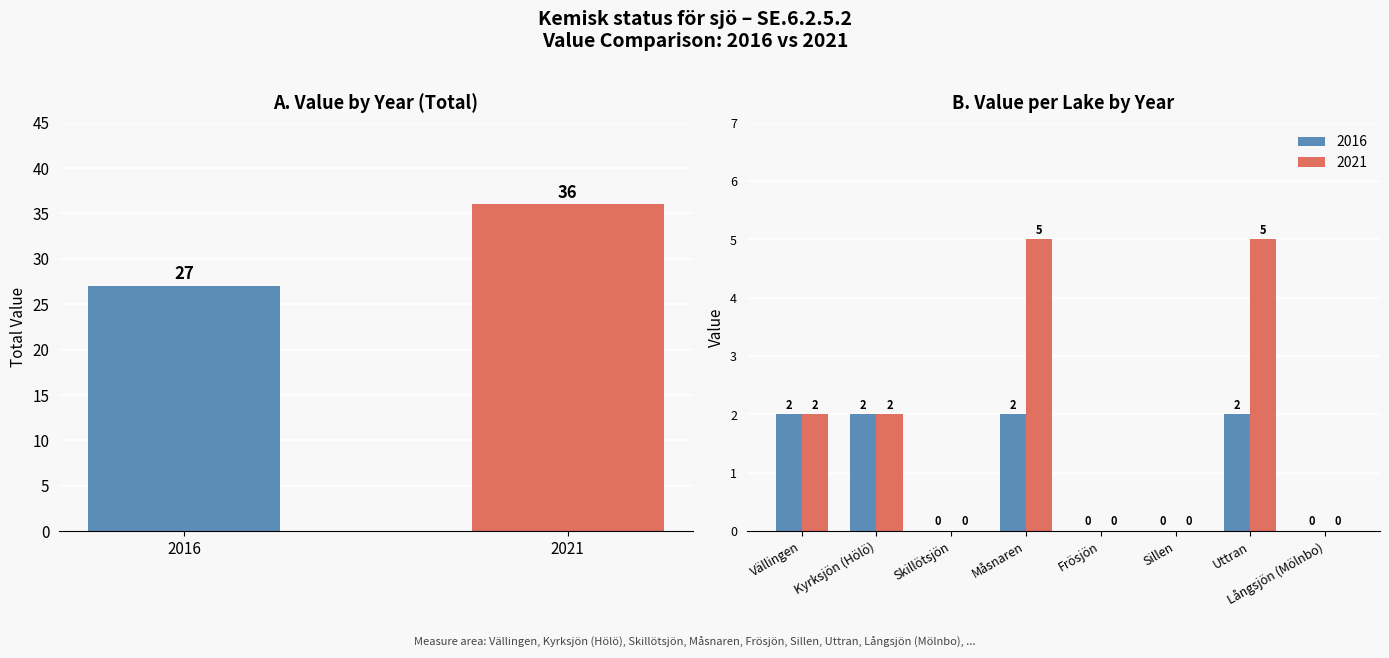

What is the change in value from 2016 to 2021?

+9